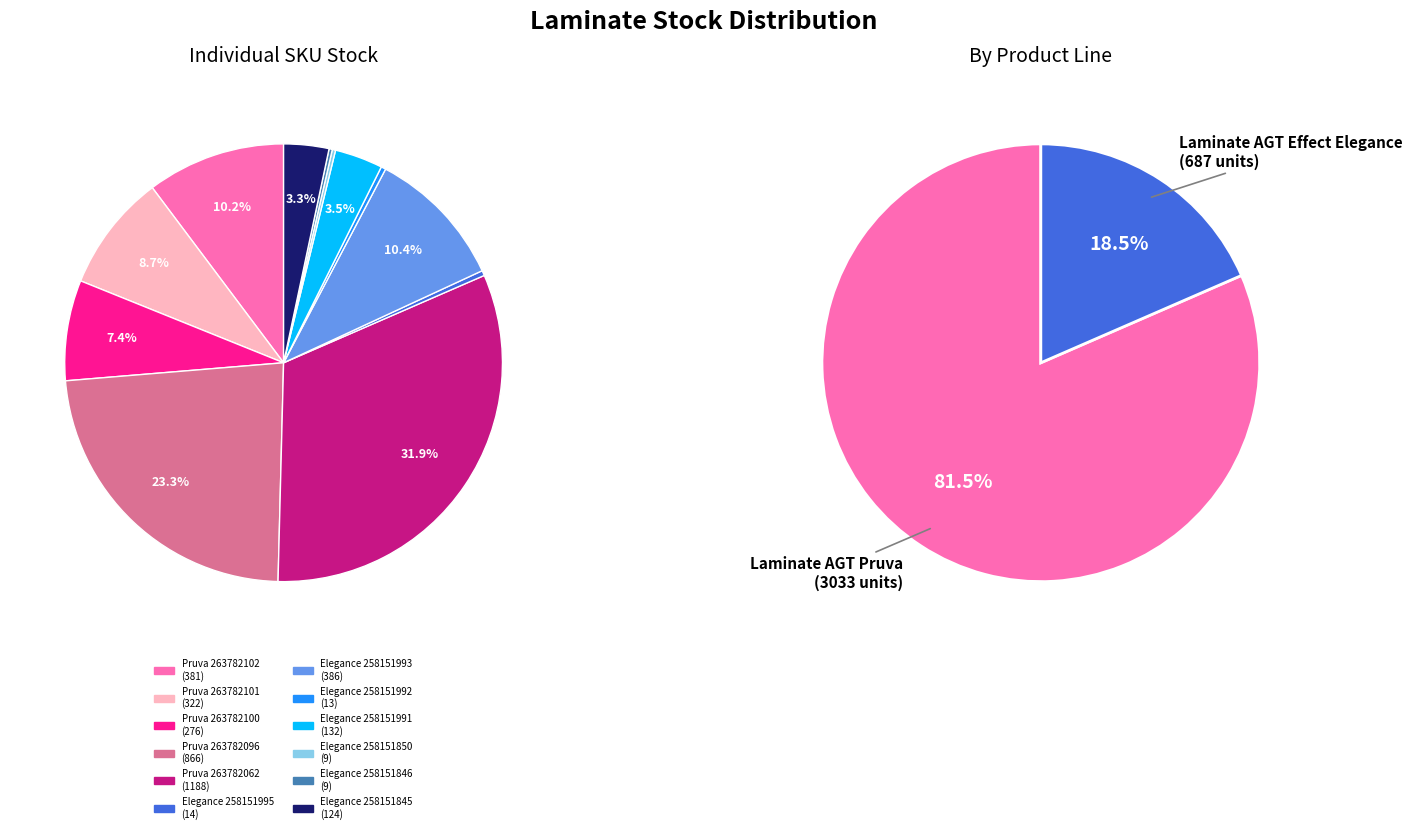

What is the total percentage of Pruva 263782102 and Pruva 263782062?

42.2%